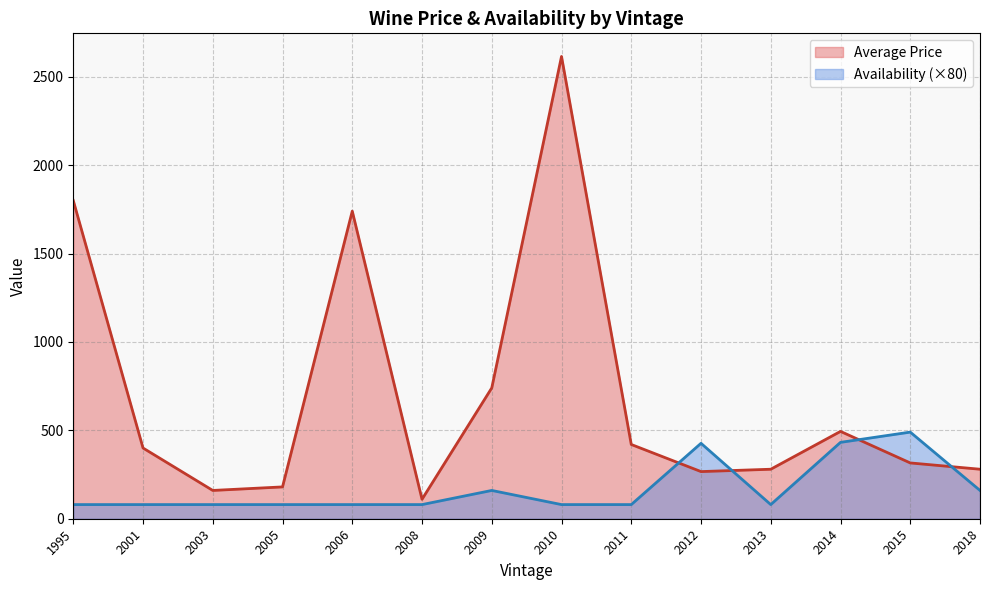

How many distinct data groups are displayed?

2